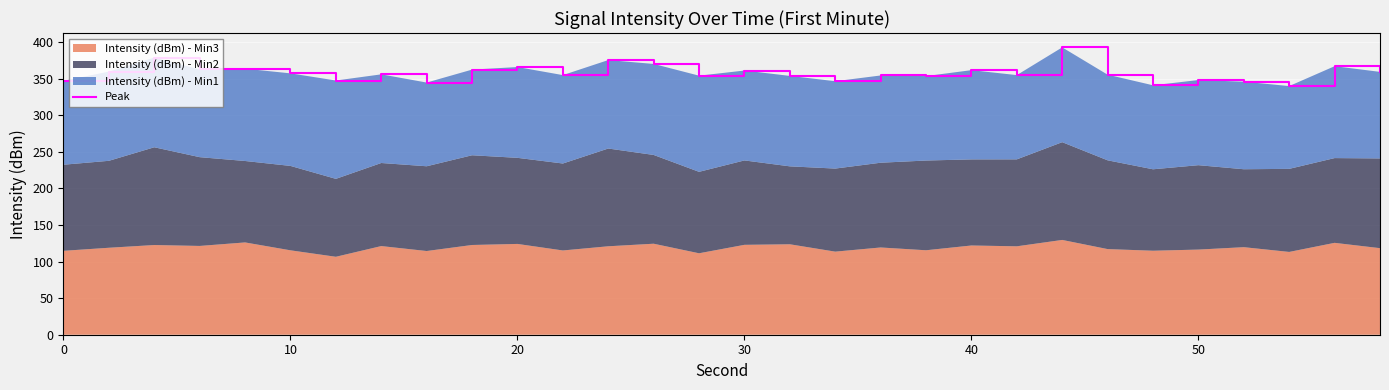

Reading left to right, extract all data points from this chart.

346.9	359.5	378.7	362.5	363.5	357.1	347.3	355.8	344.6	362.2	365.7	354.7	375.3	370.0	354.0	361.0	353.6	346.4	354.2	353.4	361.5	354.7	392.6	355.3	340.8	348.0	345.7	339.8	366.9	359.2